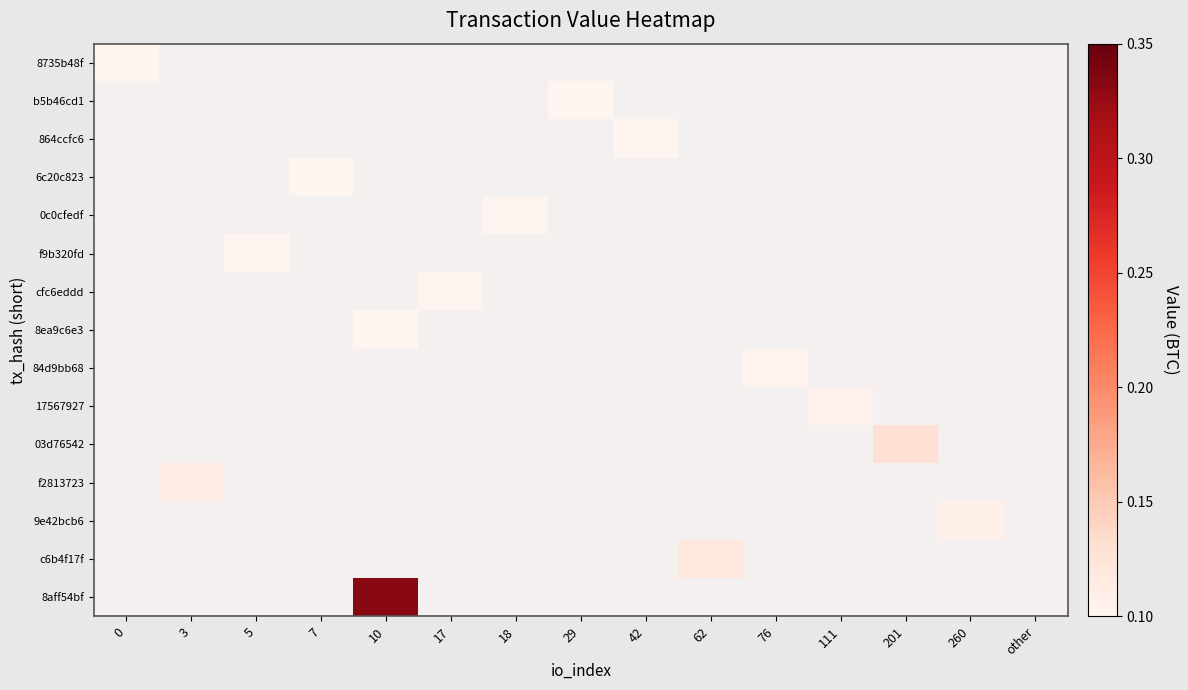

Reading right to left, transcribe all the data shown in this chart.

8735b48f: other=0.0	260=0.0	201=0.0	111=0.0	76=0.0	62=0.0	42=0.0	29=0.0	18=0.0	17=0.0	10=0.0	7=0.0	5=0.0	3=0.0	0=0.1
b5b46cd1: other=0.0	260=0.0	201=0.0	111=0.0	76=0.0	62=0.0	42=0.0	29=0.1	18=0.0	17=0.0	10=0.0	7=0.0	5=0.0	3=0.0	0=0.0
864ccfc6: other=0.0	260=0.0	201=0.0	111=0.0	76=0.0	62=0.0	42=0.1	29=0.0	18=0.0	17=0.0	10=0.0	7=0.0	5=0.0	3=0.0	0=0.0
6c20c823: other=0.0	260=0.0	201=0.0	111=0.0	76=0.0	62=0.0	42=0.0	29=0.0	18=0.0	17=0.0	10=0.0	7=0.1	5=0.0	3=0.0	0=0.0
0c0cfedf: other=0.0	260=0.0	201=0.0	111=0.0	76=0.0	62=0.0	42=0.0	29=0.0	18=0.1	17=0.0	10=0.0	7=0.0	5=0.0	3=0.0	0=0.0
f9b320fd: other=0.0	260=0.0	201=0.0	111=0.0	76=0.0	62=0.0	42=0.0	29=0.0	18=0.0	17=0.0	10=0.0	7=0.0	5=0.1	3=0.0	0=0.0
cfc6eddd: other=0.0	260=0.0	201=0.0	111=0.0	76=0.0	62=0.0	42=0.0	29=0.0	18=0.0	17=0.1	10=0.0	7=0.0	5=0.0	3=0.0	0=0.0
8ea9c6e3: other=0.0	260=0.0	201=0.0	111=0.0	76=0.0	62=0.0	42=0.0	29=0.0	18=0.0	17=0.0	10=0.1	7=0.0	5=0.0	3=0.0	0=0.0
84d9bb68: other=0.0	260=0.0	201=0.0	111=0.0	76=0.1	62=0.0	42=0.0	29=0.0	18=0.0	17=0.0	10=0.0	7=0.0	5=0.0	3=0.0	0=0.0
17567927: other=0.0	260=0.0	201=0.0	111=0.1	76=0.0	62=0.0	42=0.0	29=0.0	18=0.0	17=0.0	10=0.0	7=0.0	5=0.0	3=0.0	0=0.0
03d76542: other=0.0	260=0.0	201=0.1	111=0.0	76=0.0	62=0.0	42=0.0	29=0.0	18=0.0	17=0.0	10=0.0	7=0.0	5=0.0	3=0.0	0=0.0
f2813723: other=0.0	260=0.0	201=0.0	111=0.0	76=0.0	62=0.0	42=0.0	29=0.0	18=0.0	17=0.0	10=0.0	7=0.0	5=0.0	3=0.1	0=0.0
9e42bcb6: other=0.0	260=0.1	201=0.0	111=0.0	76=0.0	62=0.0	42=0.0	29=0.0	18=0.0	17=0.0	10=0.0	7=0.0	5=0.0	3=0.0	0=0.0
c6b4f17f: other=0.0	260=0.0	201=0.0	111=0.0	76=0.0	62=0.1	42=0.0	29=0.0	18=0.0	17=0.0	10=0.0	7=0.0	5=0.0	3=0.0	0=0.0
8aff54bf: other=0.0	260=0.0	201=0.0	111=0.0	76=0.0	62=0.0	42=0.0	29=0.0	18=0.0	17=0.0	10=0.3	7=0.0	5=0.0	3=0.0	0=0.0